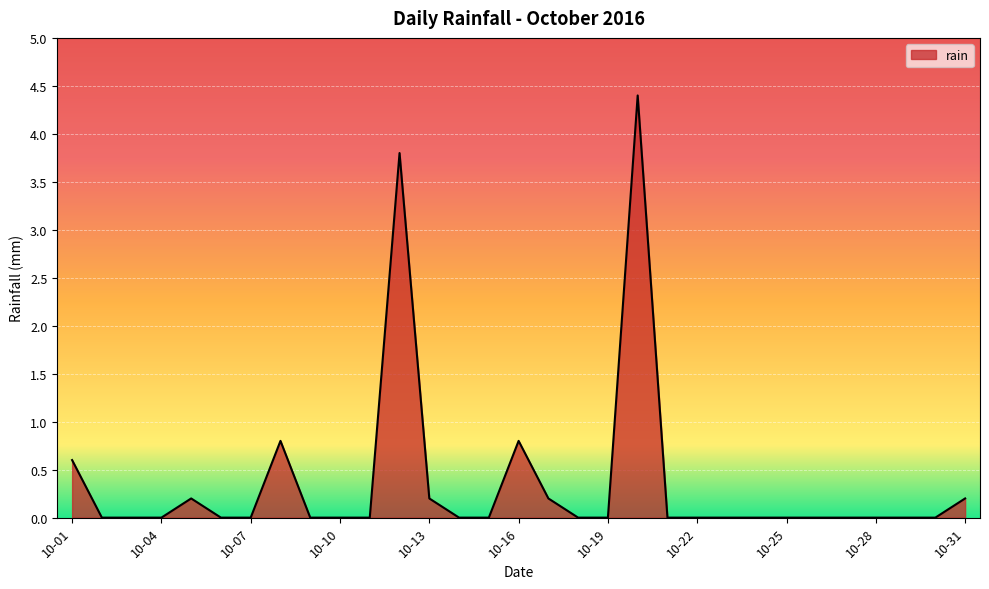

What is the greatest value displayed?

4.4